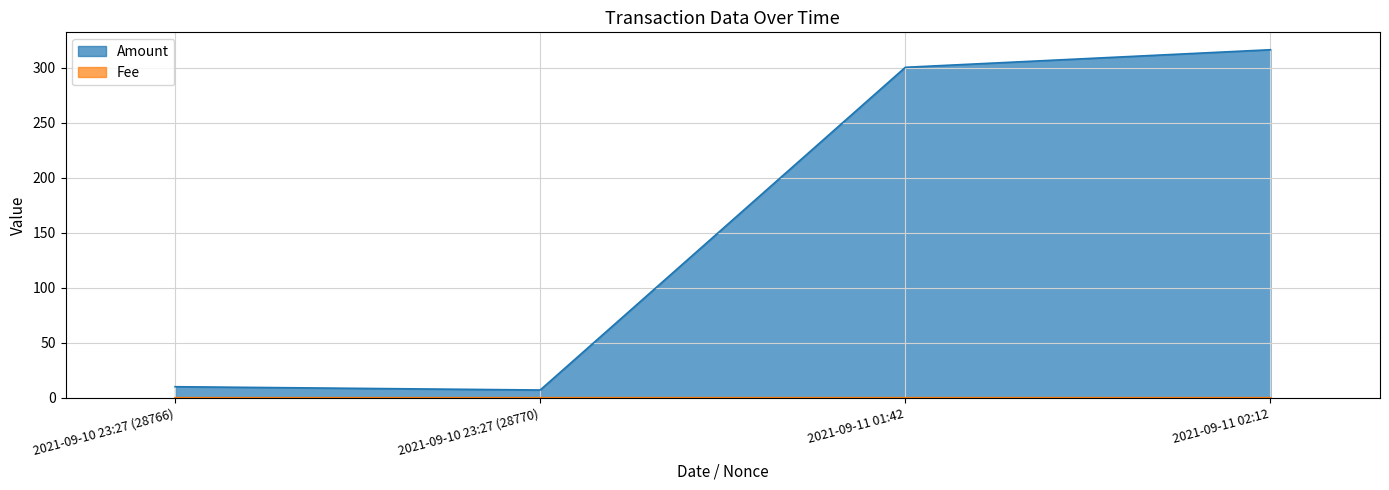

True or false: Fee and Amount cross at least once.

False